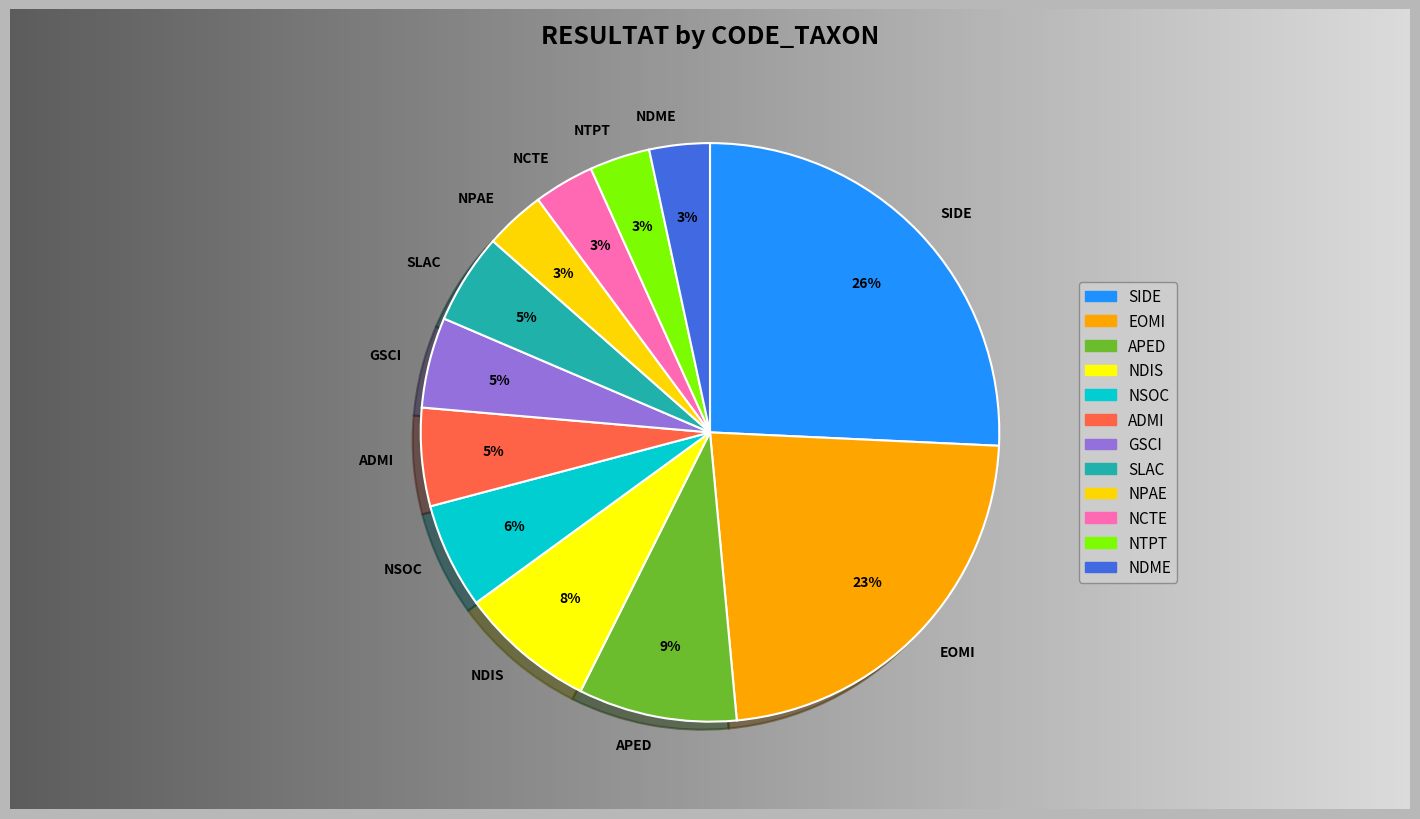

To the nearest percent, what percentage of the pie is NDIS?

8%